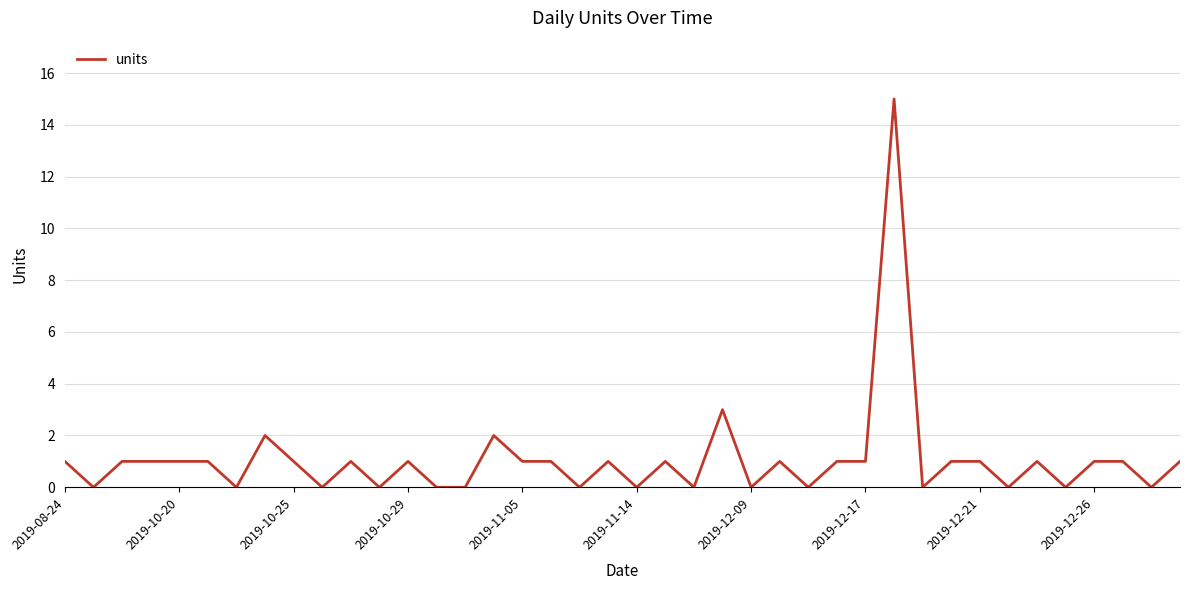

What is the difference between the maximum and minimum values?

15